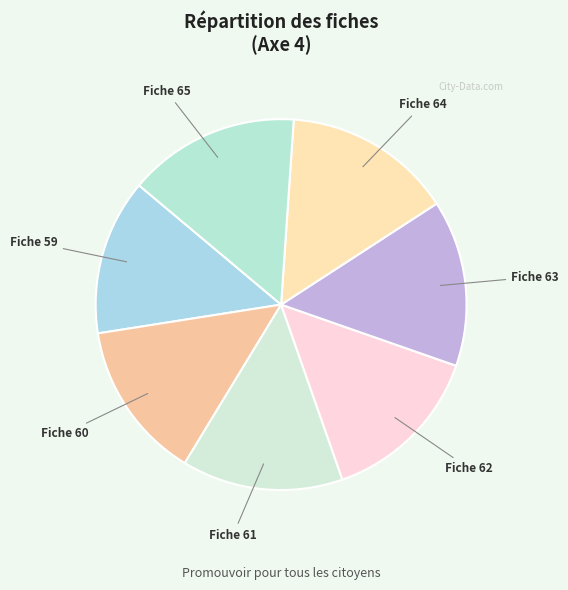

Is Fiche 62 the majority of the pie?

No